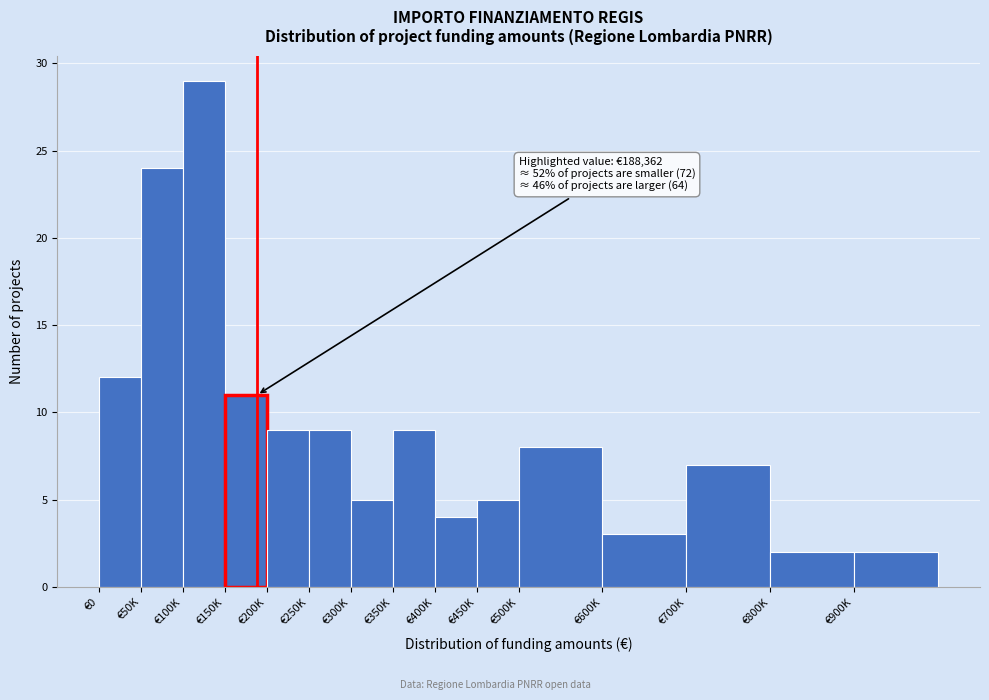

Reading right to left, transcribe all the data shown in this chart.

€900K=2	€800K=2	€700K=7	€600K=3	€500K=8	€450K=5	€400K=4	€350K=9	€300K=5	€250K=9	€200K=9	€150K=11	€100K=29	€50K=24	€0=12